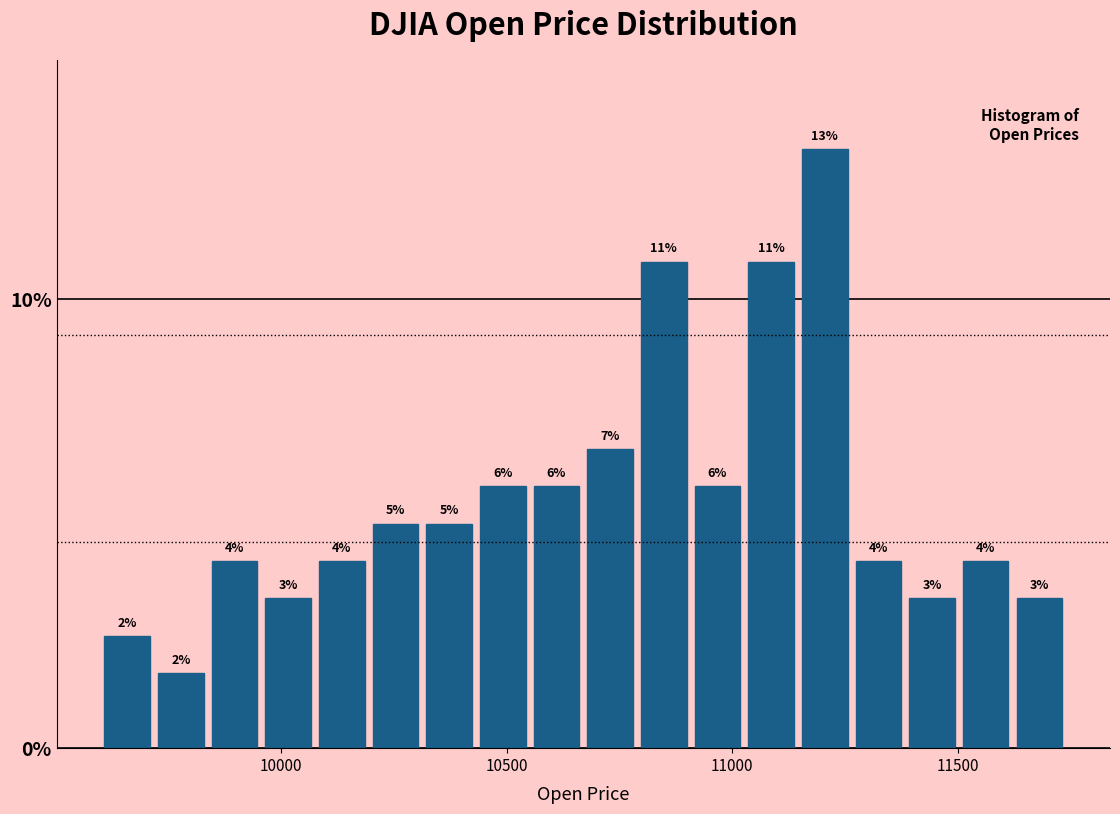

Read against the x-axis, roughly where is the centre of the tallest bar?

11200